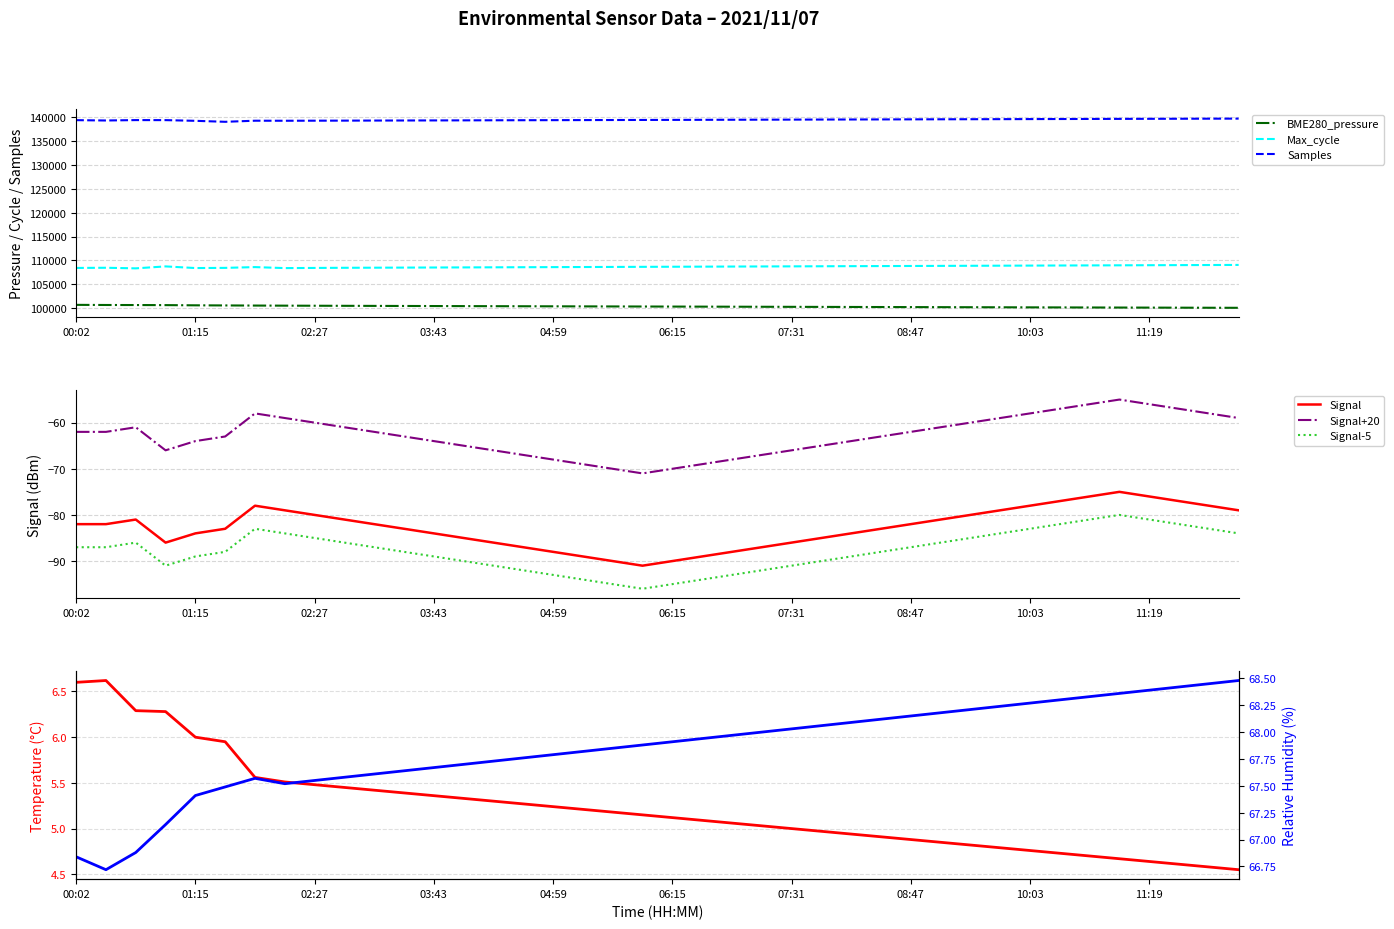

True or false: Max_cycle and Samples cross at least once.

False